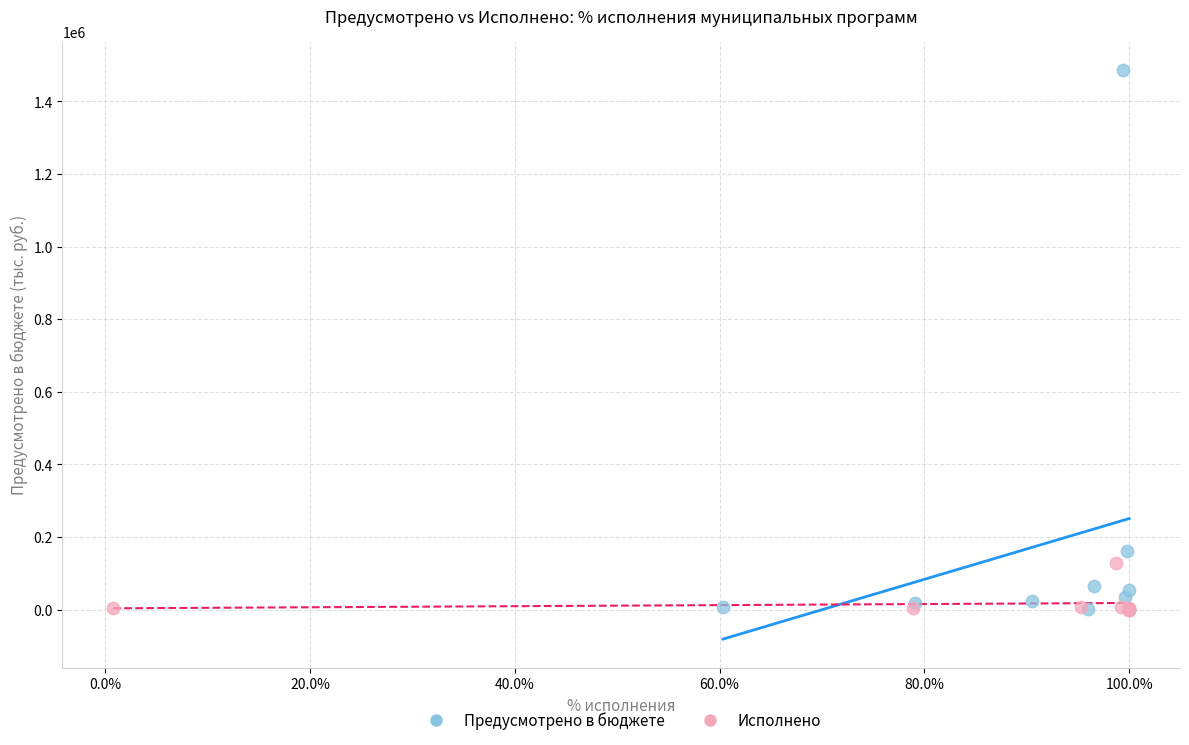

Which series has the largest Y range (max minus min)?

Предусмотрено в бюджете